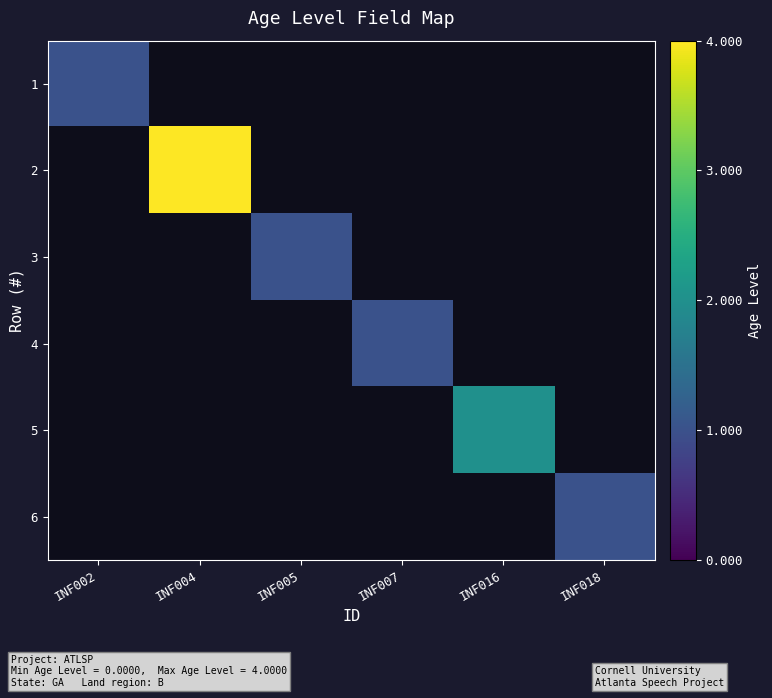

What is the smallest value displayed?

1.0